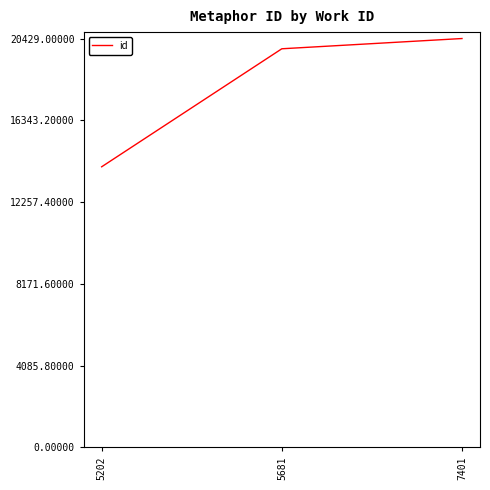

Rank the categories by value from highest to lowest.

7401, 5681, 5202